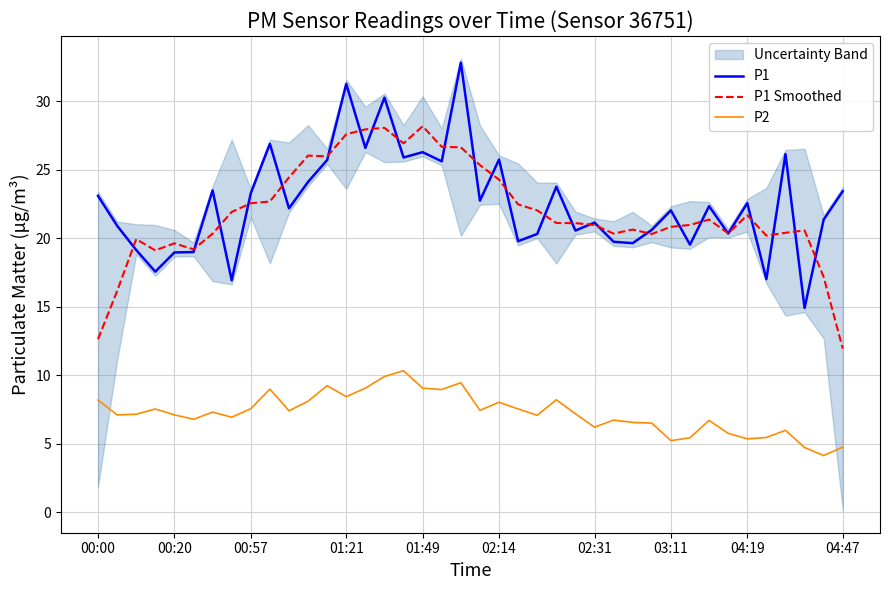

Which category has the highest value across all series?

19